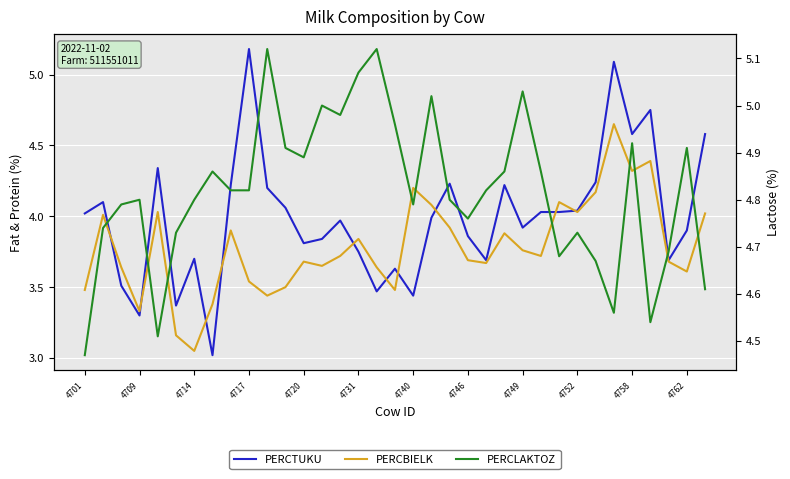

What is the maximum value shown in the chart?

5.2